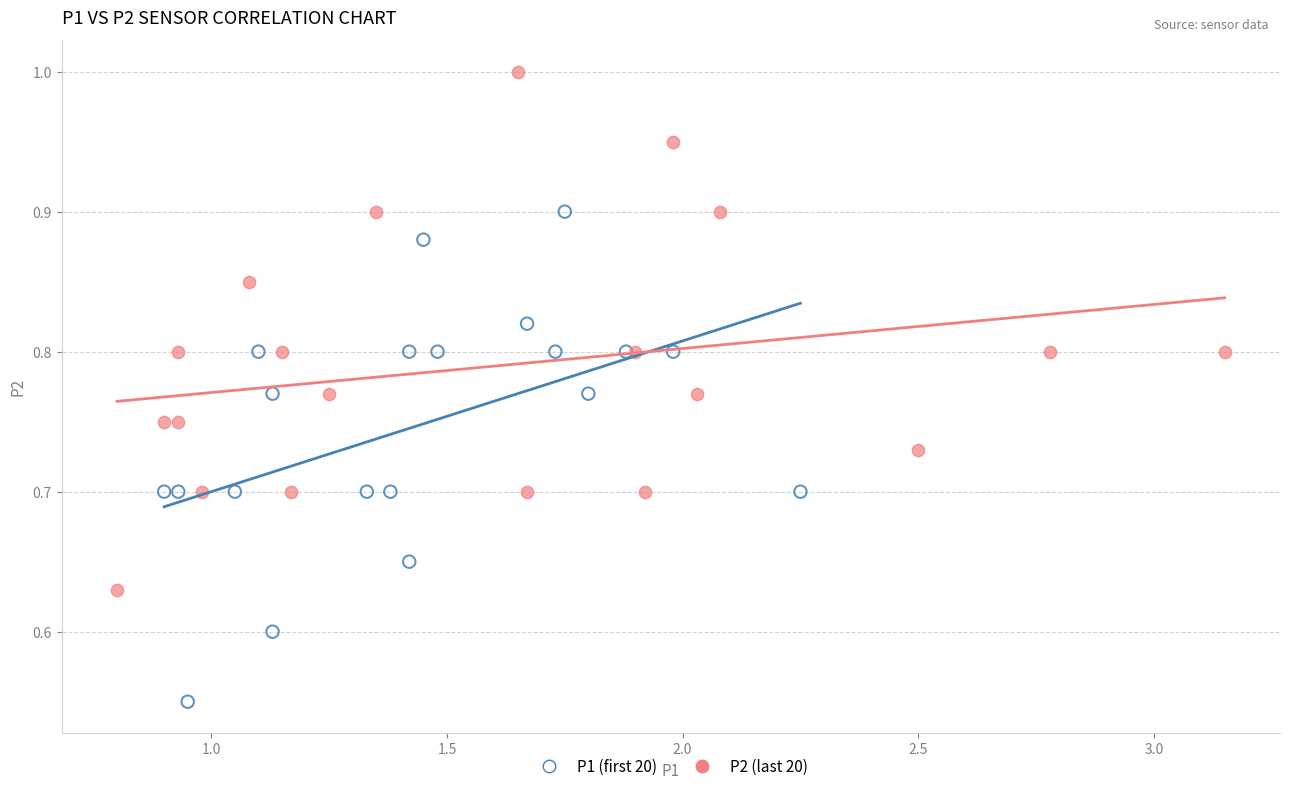

Which series contains the highest Y value?

P2 (last 20)